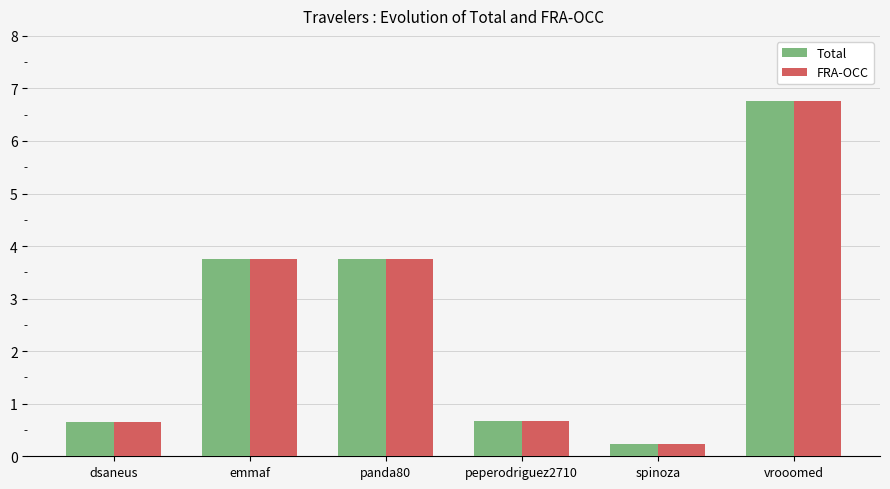

Reading left to right, what are all the values shown in this chart?

Total: dsaneus=0.7	emmaf=3.8	panda80=3.8	peperodriguez2710=0.7	spinoza=0.2	vrooomed=6.8
FRA-OCC: dsaneus=0.7	emmaf=3.8	panda80=3.8	peperodriguez2710=0.7	spinoza=0.2	vrooomed=6.8